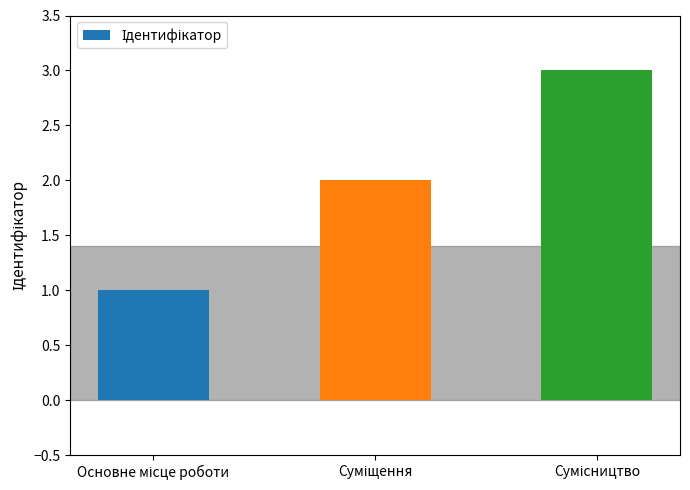

What is the maximum value shown in the chart?

3